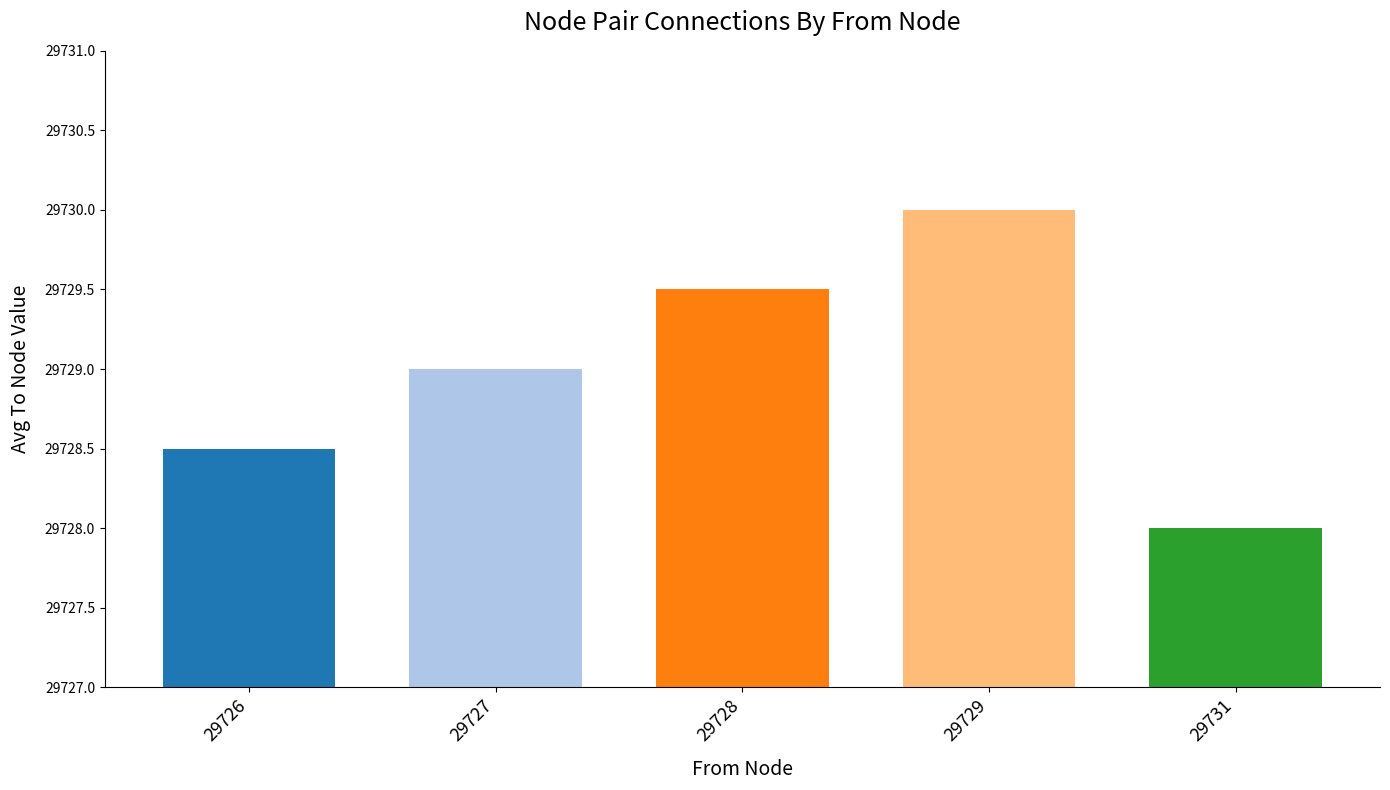

Are the bars horizontal?

No